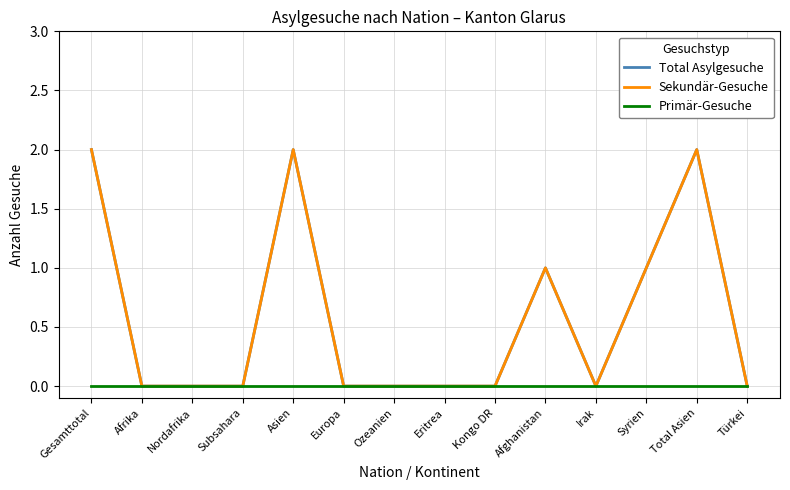

Does the chart display data point markers on the line(s)?

No